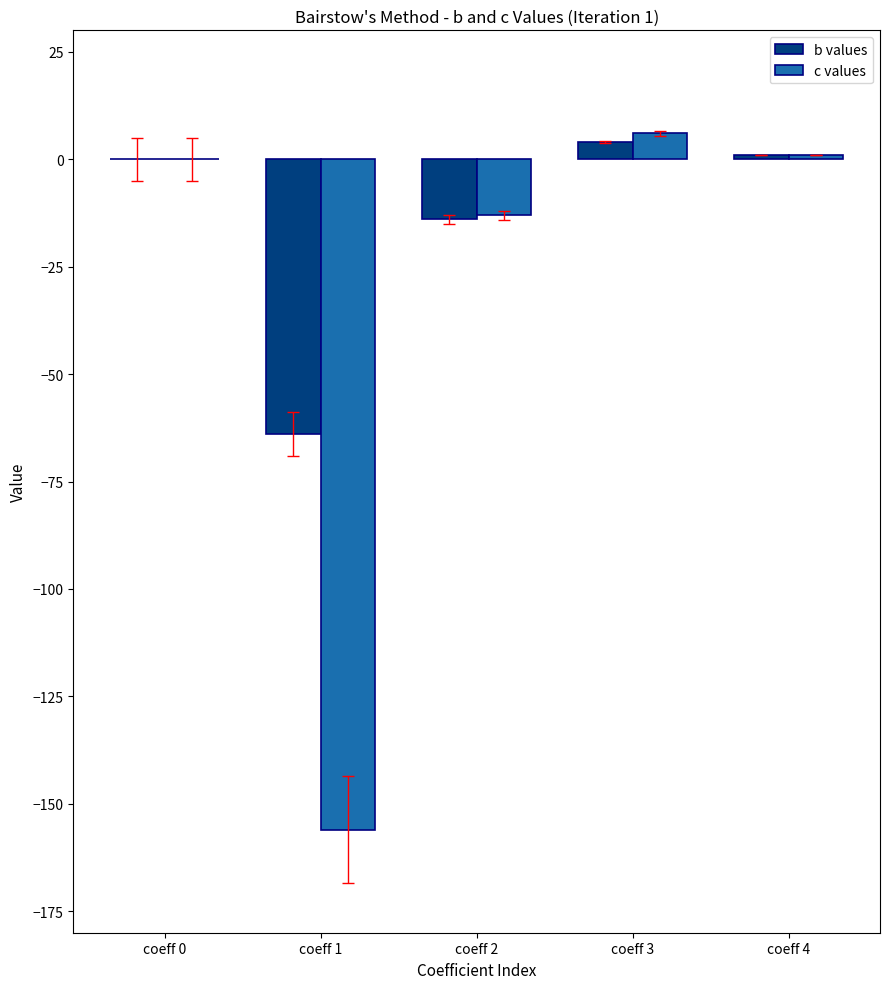

What is the sum of all b values values?

-73